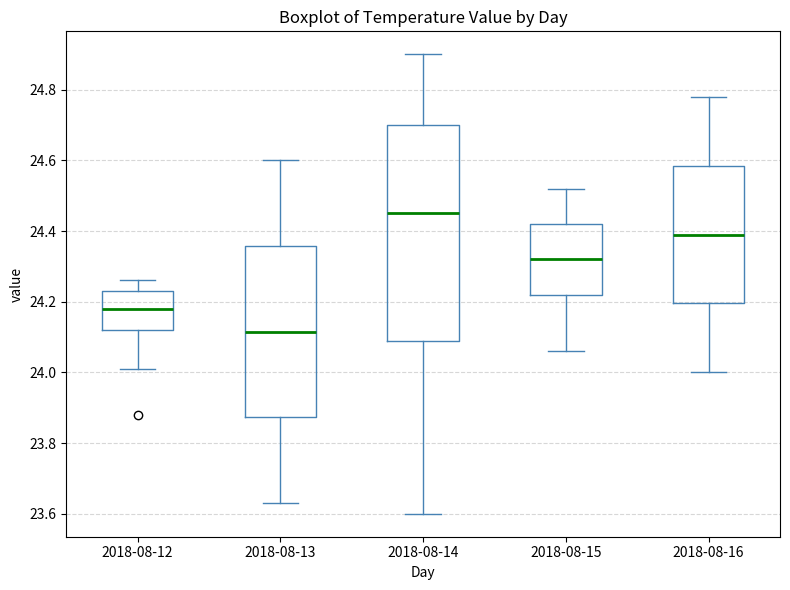

Reading left to right, read every box against the y-axis: the position of its median line, the range the box covers, and the ends of its whiskers. The values are not printed on the chart, so give them approximately, as read against the axis.

2018-08-12: median 24.18, box 24.12 to 24.24, whiskers 24.02 to 24.26
2018-08-13: median 24.12, box 23.88 to 24.36, whiskers 23.64 to 24.60
2018-08-14: median 24.46, box 24.08 to 24.70, whiskers 23.60 to 24.90
2018-08-15: median 24.32, box 24.22 to 24.42, whiskers 24.06 to 24.52
2018-08-16: median 24.40, box 24.20 to 24.58, whiskers 24.00 to 24.78